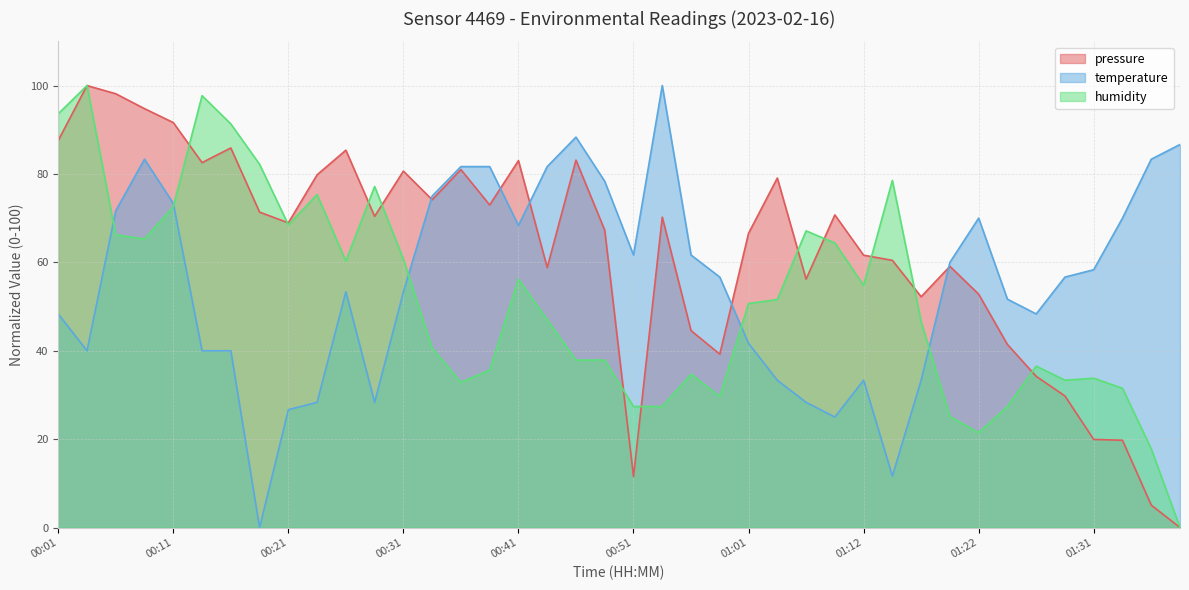

Between 00:01 and 00:36, which series saw the biggest shift?

humidity